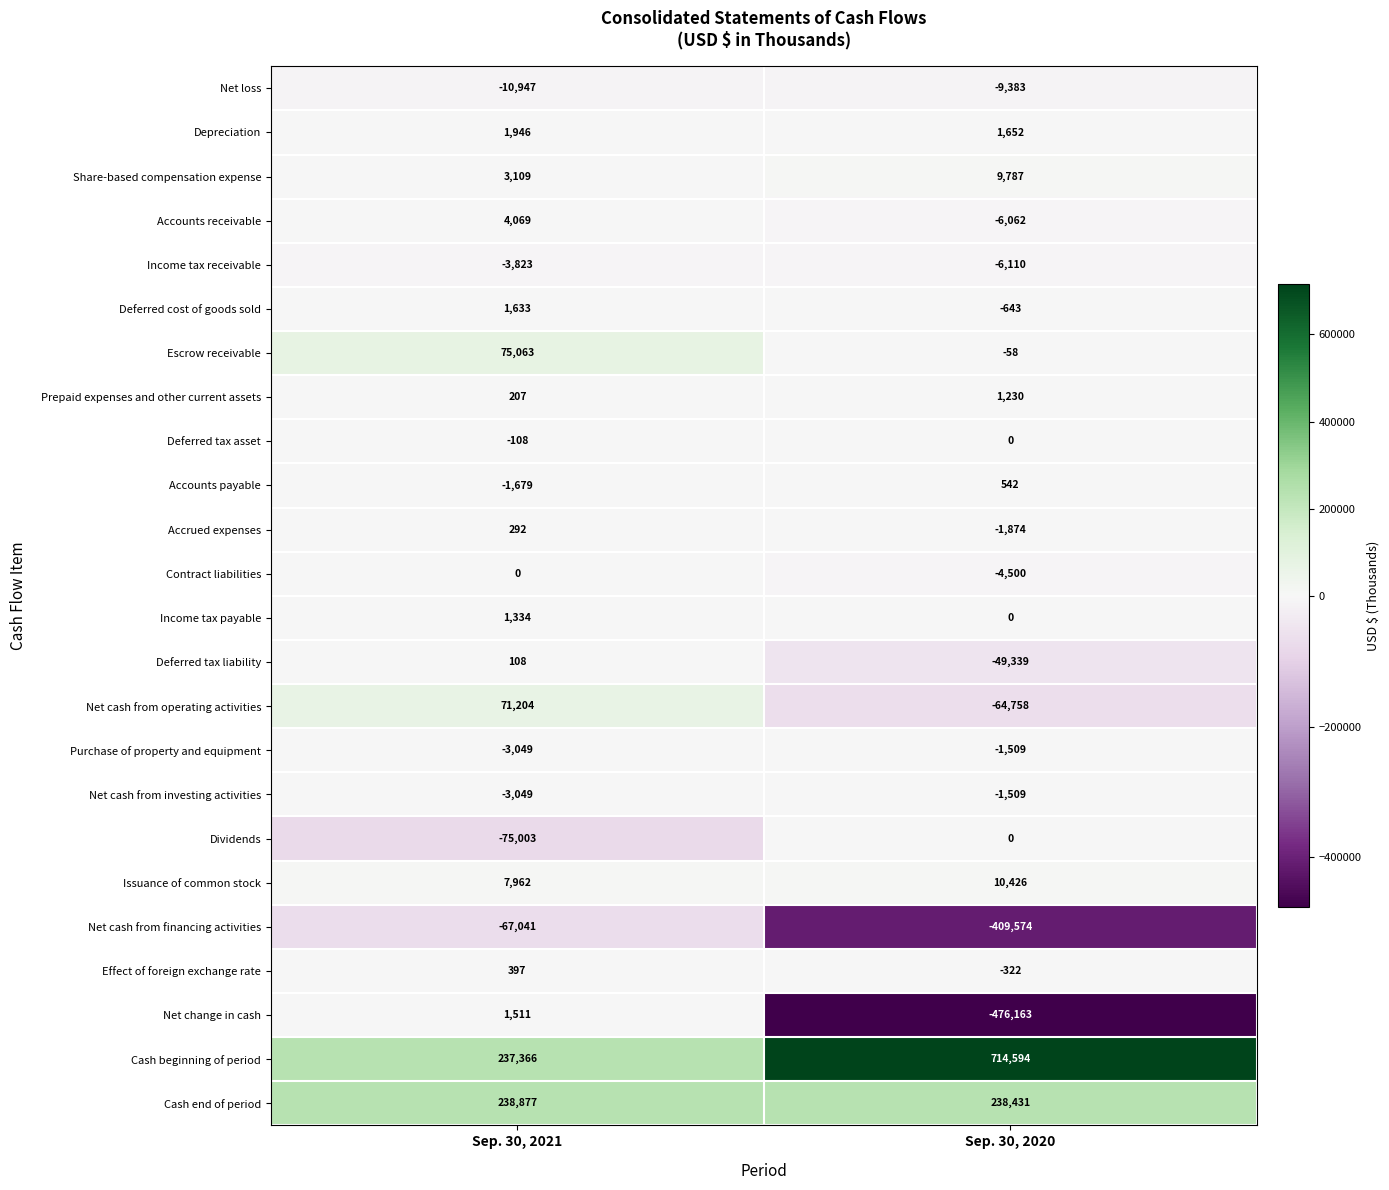

True or false: Cash beginning of period has a value of 125619 at Sep. 30, 2021.

False